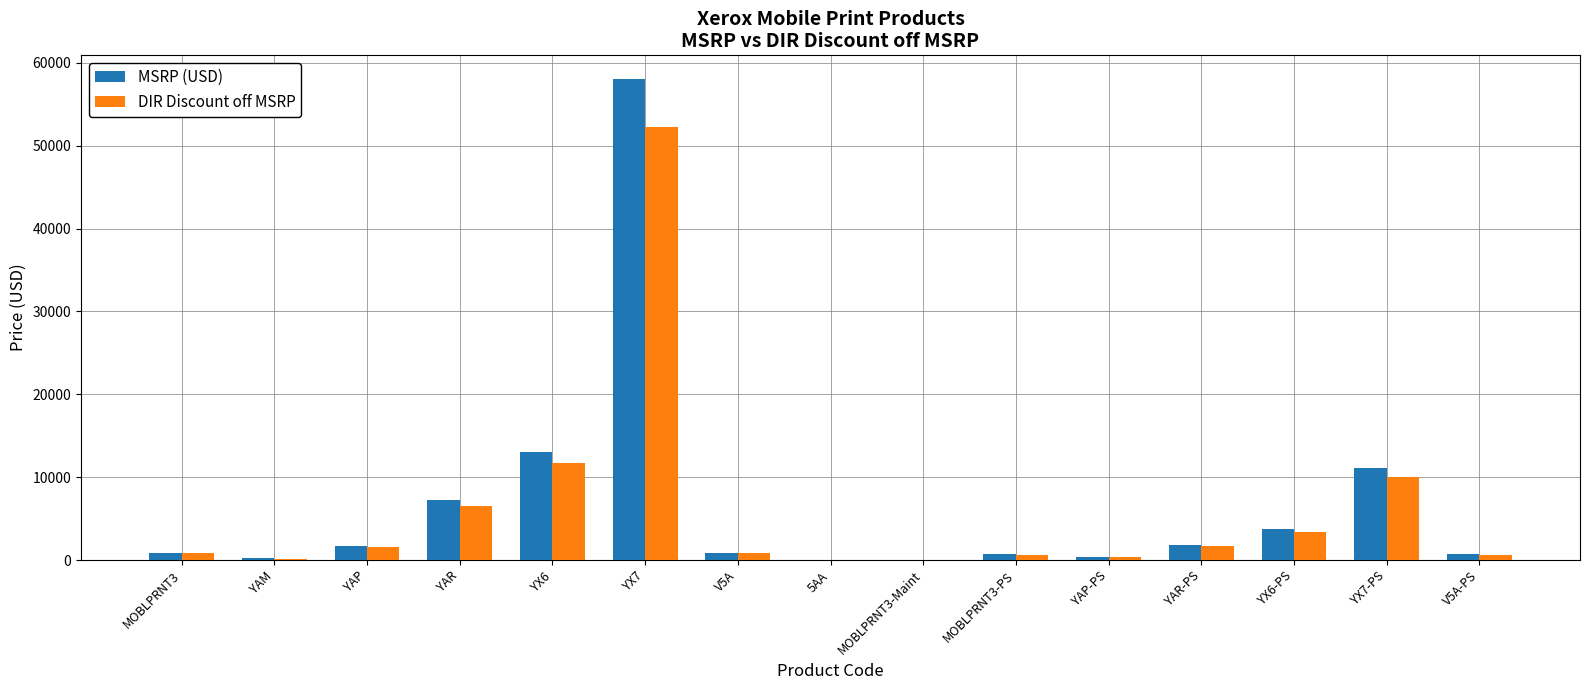

Where is DIR Discount off MSRP nearest to the value 26104?

YX6